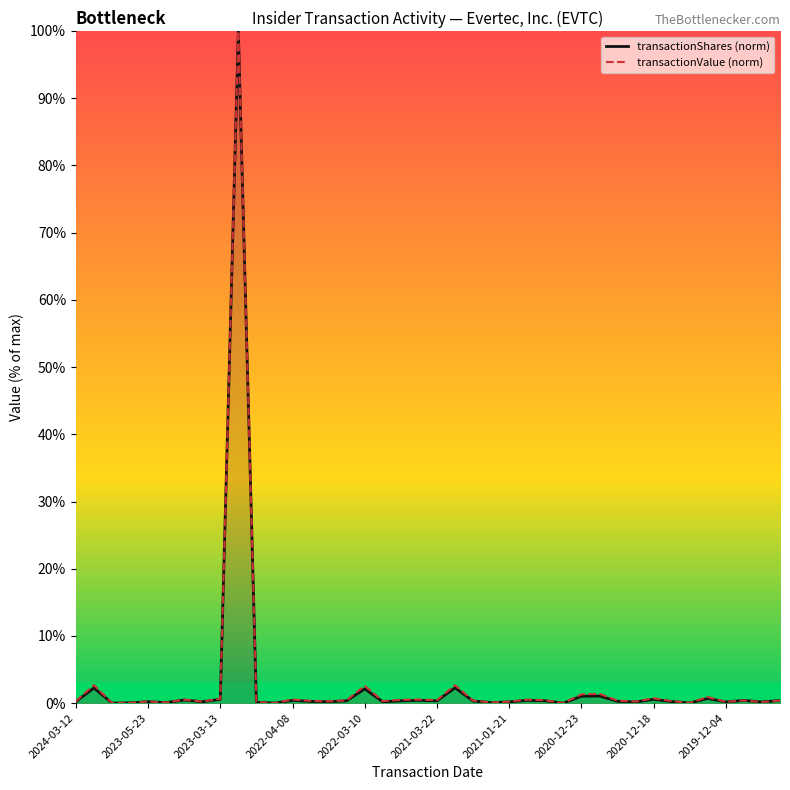

What is the value of the transactionShares (norm) point at the 40th from the left?

0.4